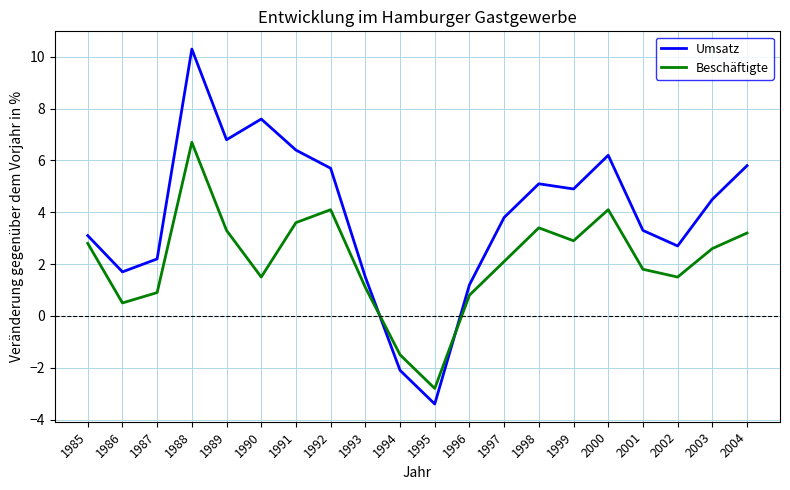

Is the value of Beschäftigte at 2003 greater than the value of Umsatz at 2001?

No